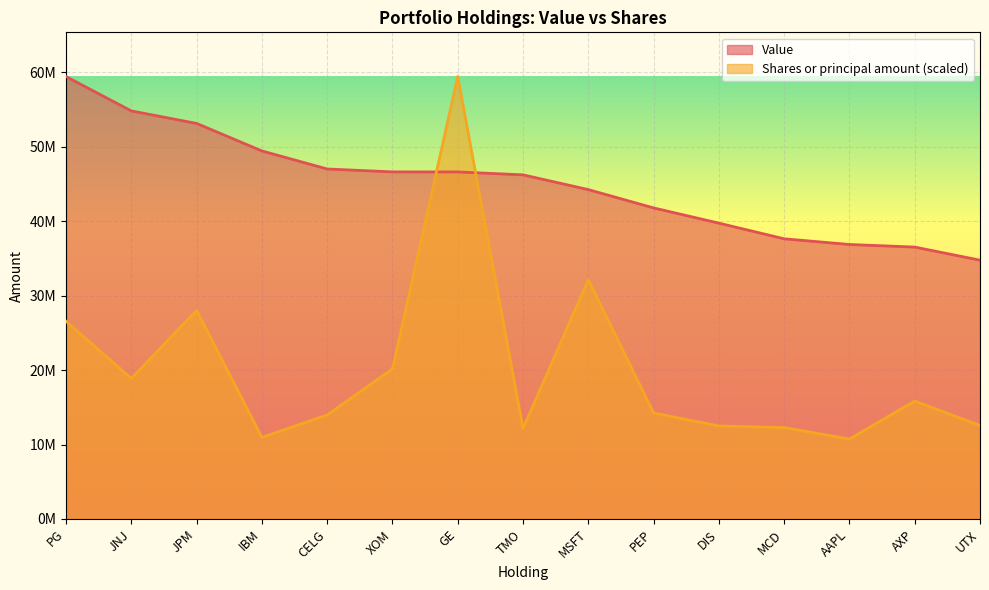

List the labels in order of Value value, smallest first.

UTX, AXP, AAPL, MCD, DIS, PEP, MSFT, TMO, GE, XOM, CELG, IBM, JPM, JNJ, PG